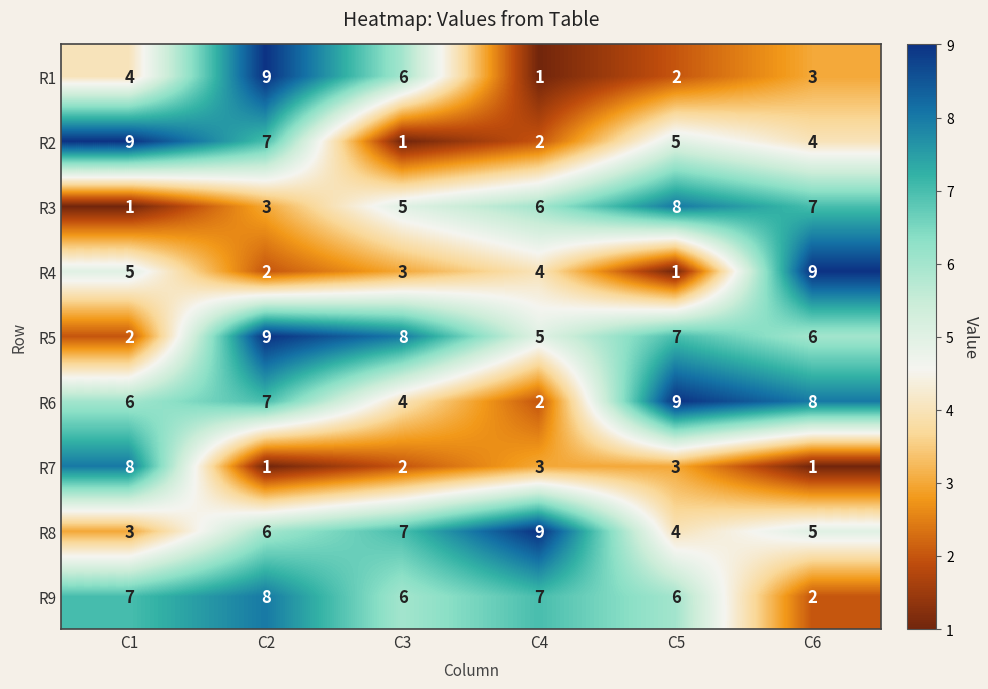

How many distinct data groups are displayed?

9